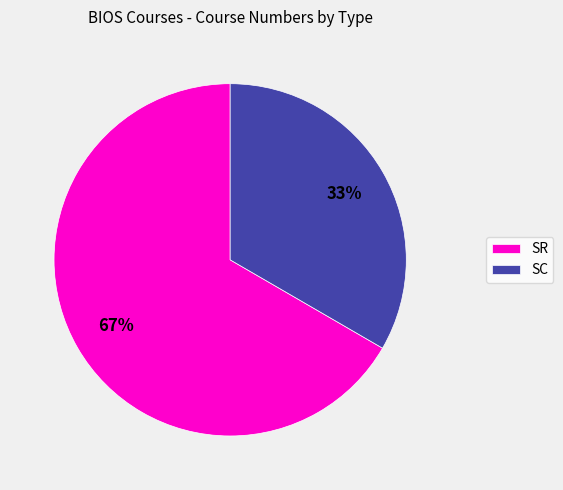

Combined, do SC and SR account for over 50%?

Yes